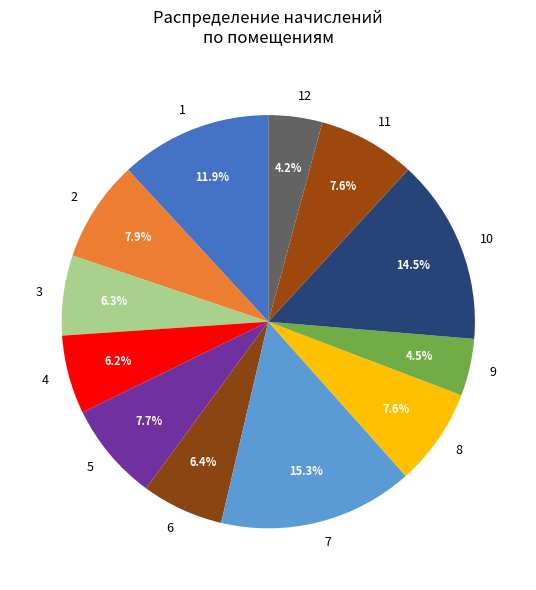

To the nearest percent, what is the combined percentage of 6 and 9?

11%